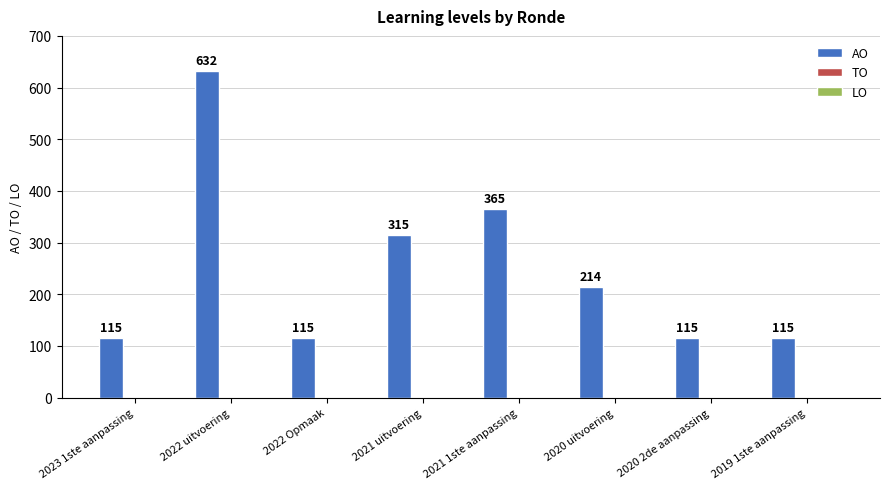

What is the maximum value shown in the chart?

632